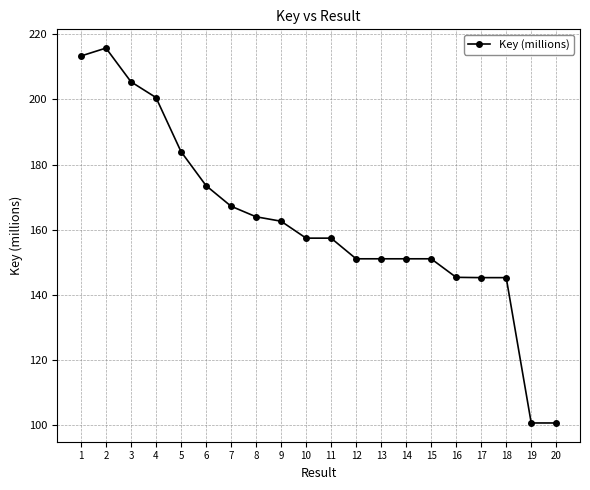

What is the maximum value shown in the chart?

215.7